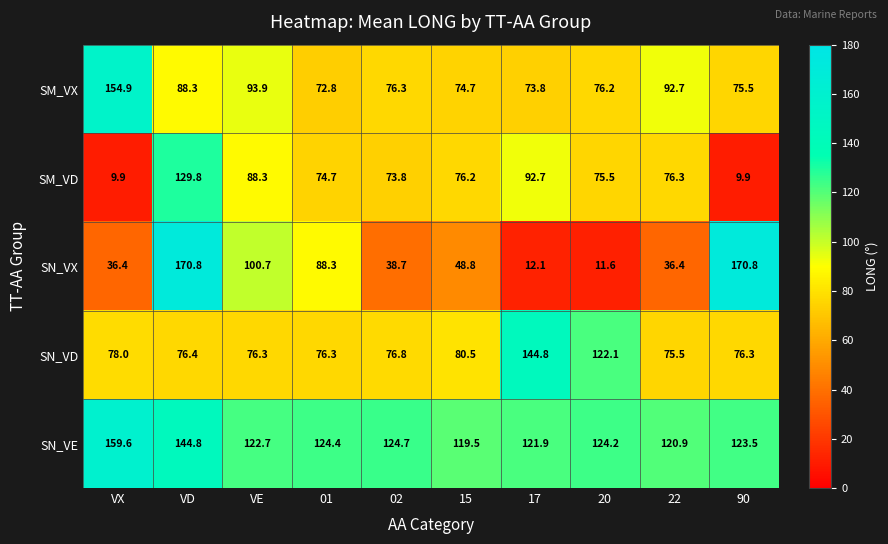

Which series has the widest spread of values?

SN_VX